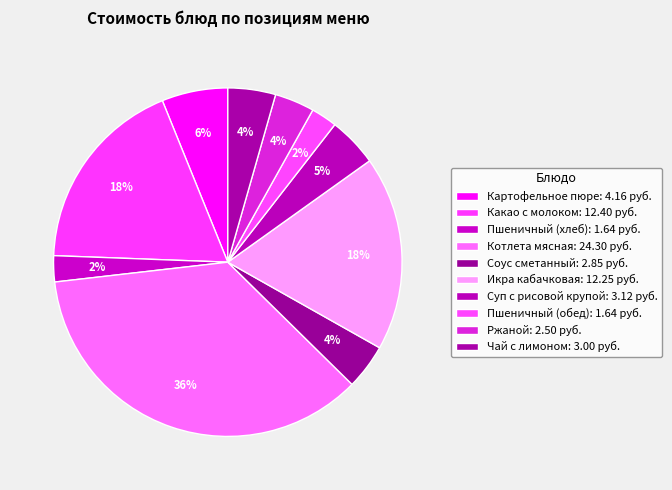

How many segments does this pie chart have?

10